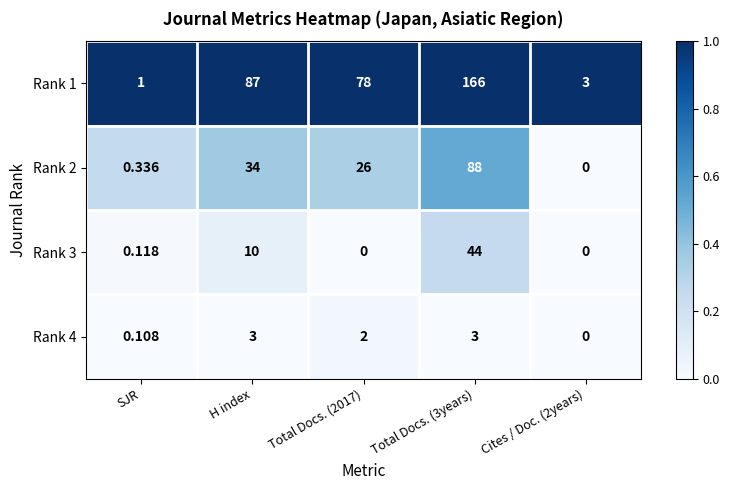

How many categories are shown in the chart?

5